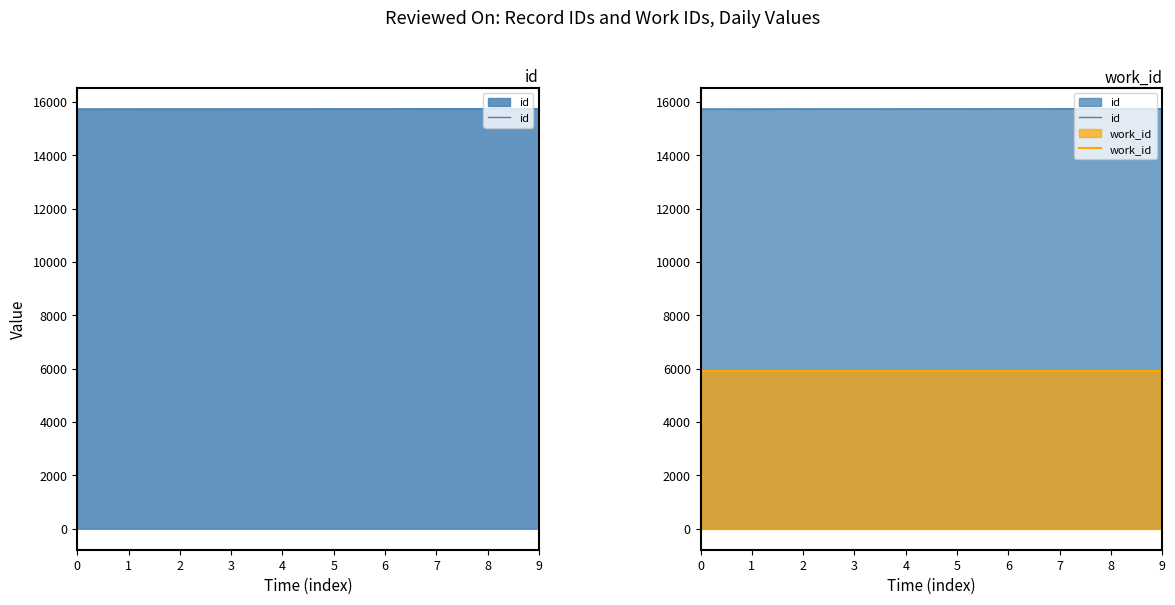

Rank the series by their average value, from lowest to highest.

work_id, id